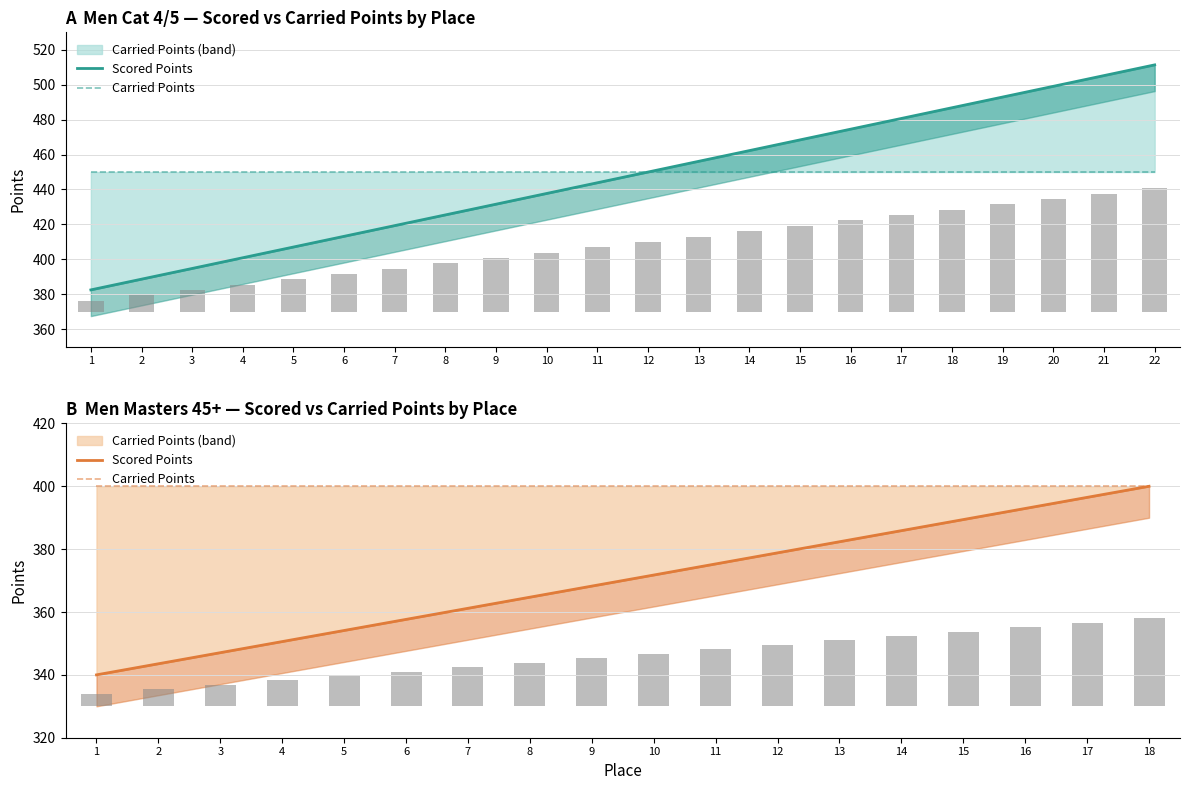

Where is Scored Points nearest to the value 370?

9